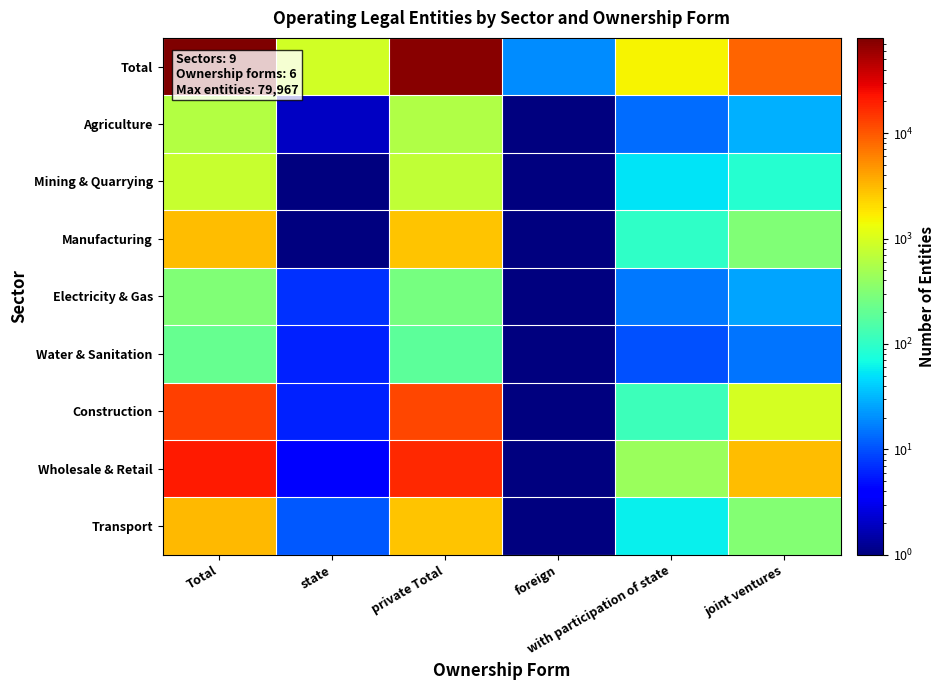

List the series in order of their peak value, lowest first.

Water & Sanitation, Electricity & Gas, Agriculture, Mining & Quarrying, Manufacturing, Transport, Construction, Wholesale & Retail, Total